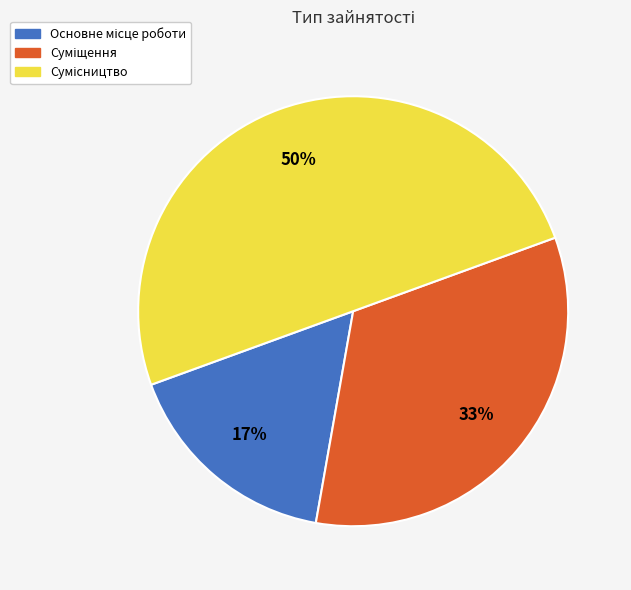

To the nearest percent, what is the difference between the largest and smallest slice percentages?

33%